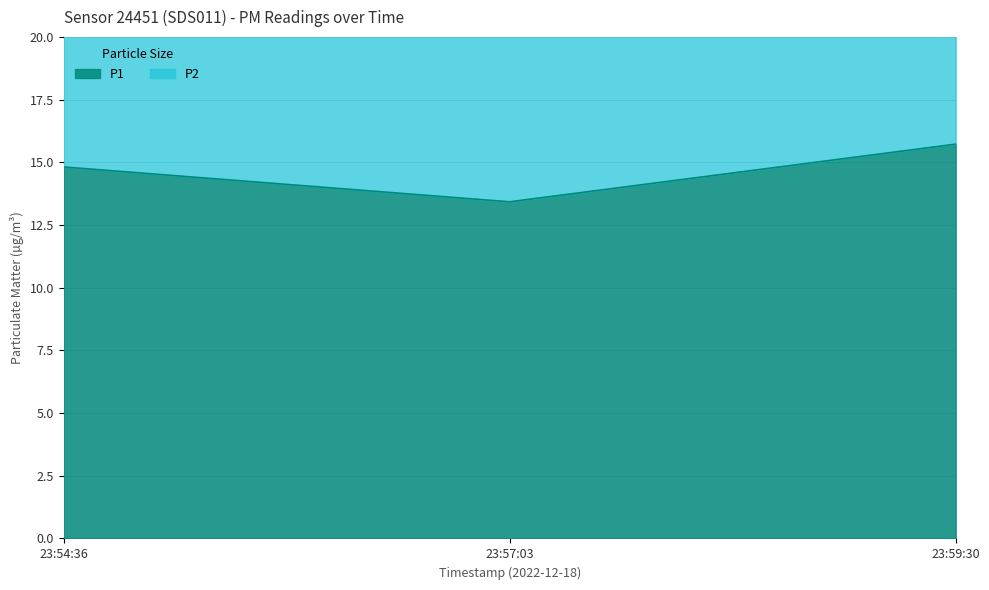

Where does the P1 series first go above 14?

23:54:36